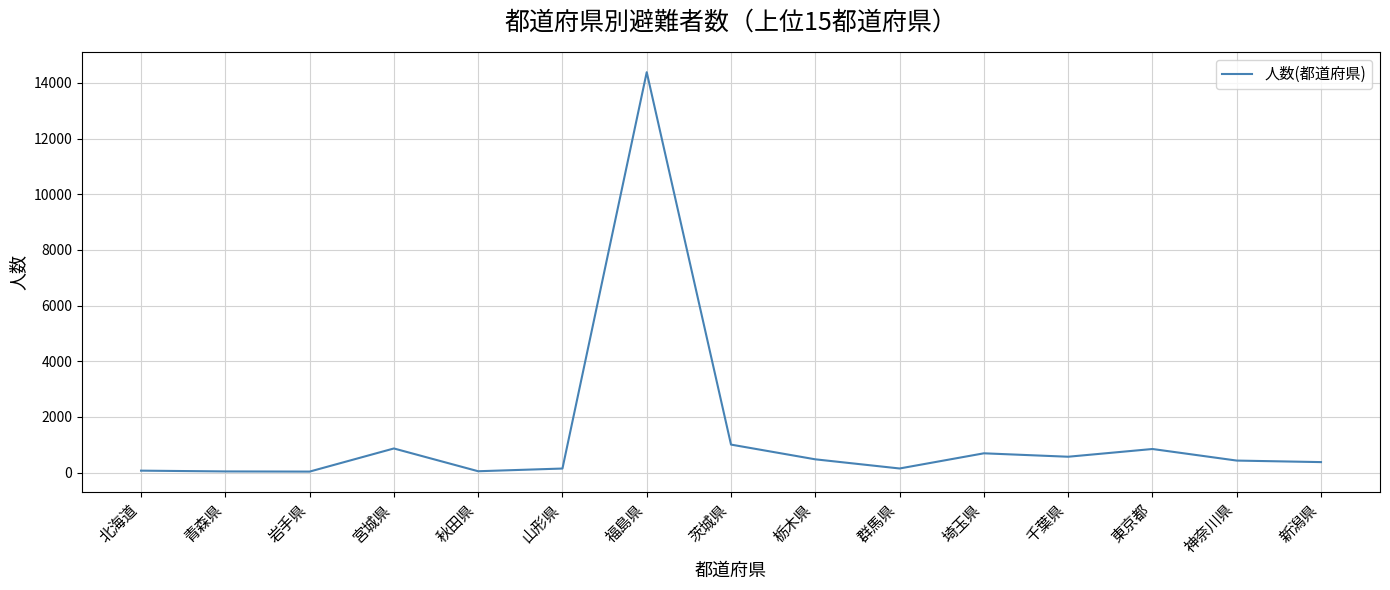

What is the ratio of the value at 新潟県 to the value at 埼玉県?

0.5